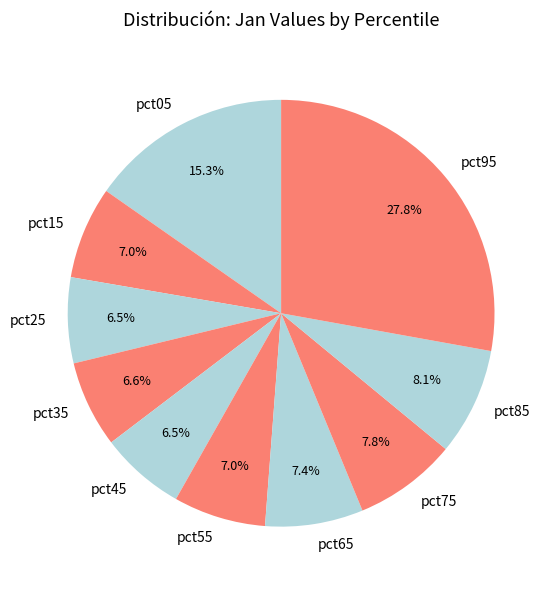

What percentage is the pct65 slice, to the nearest percent?

7%